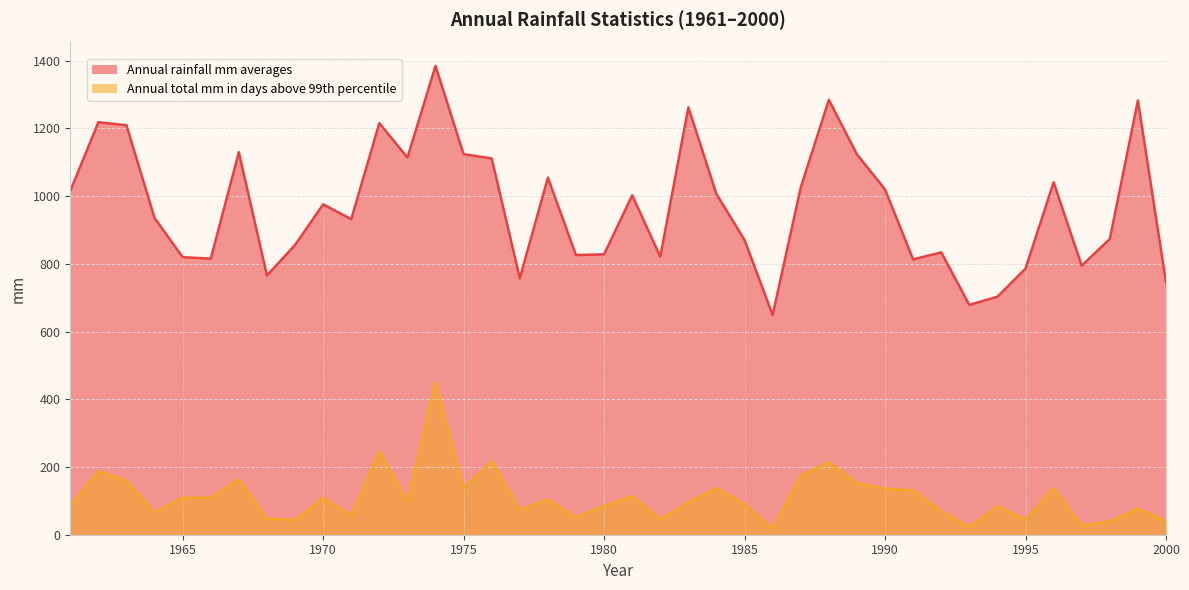

Which label corresponds to the smallest value in the chart?

1986